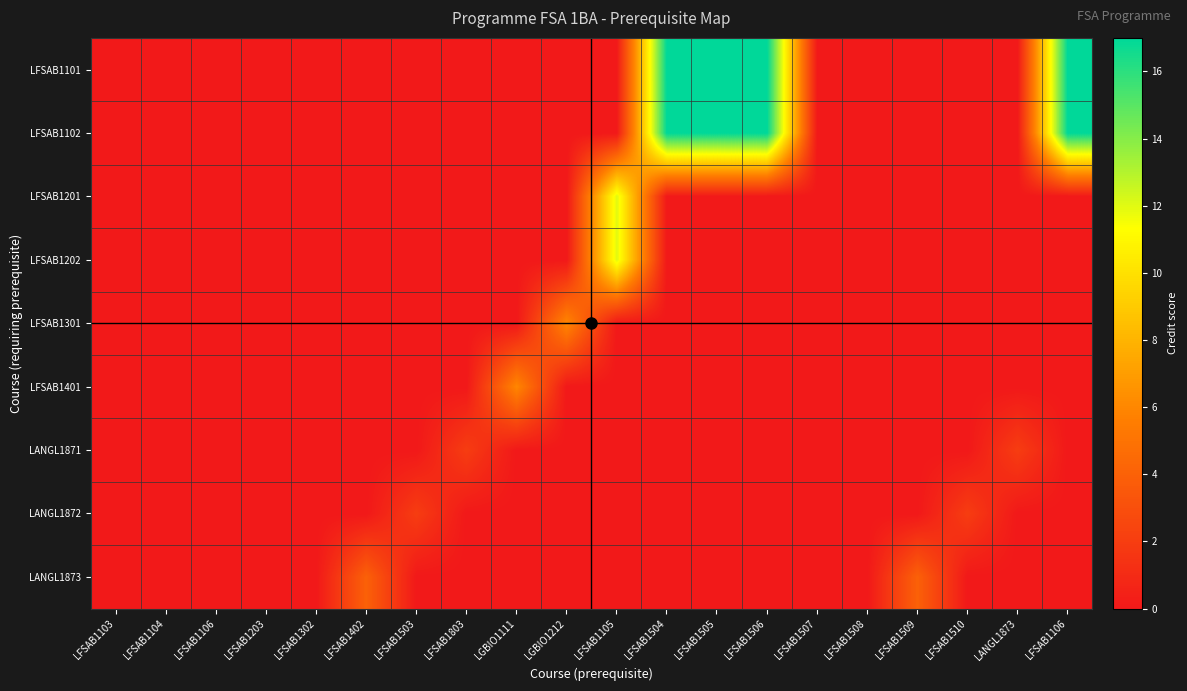

At which category is the sum across all series the highest?

LFSAB1504